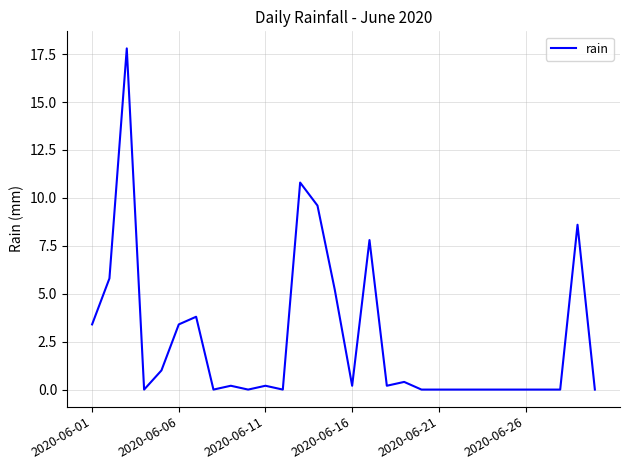

What is the greatest value displayed?

17.8